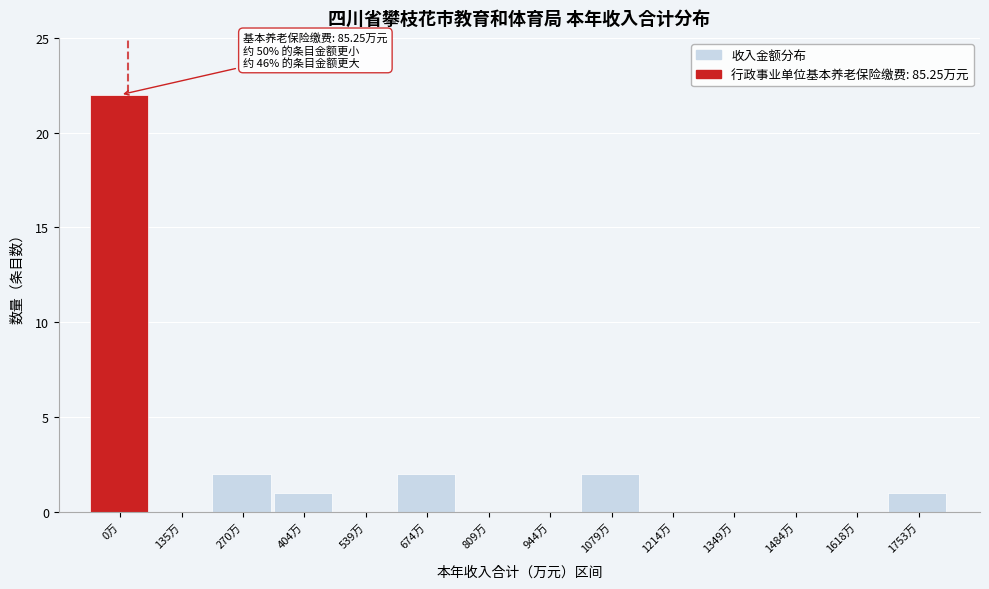

Reading left to right, what are all the values shown in this chart?

0万=22	135万=0	270万=2	404万=1	539万=0	674万=2	809万=0	944万=0	1079万=2	1214万=0	1349万=0	1484万=0	1618万=0	1753万=1